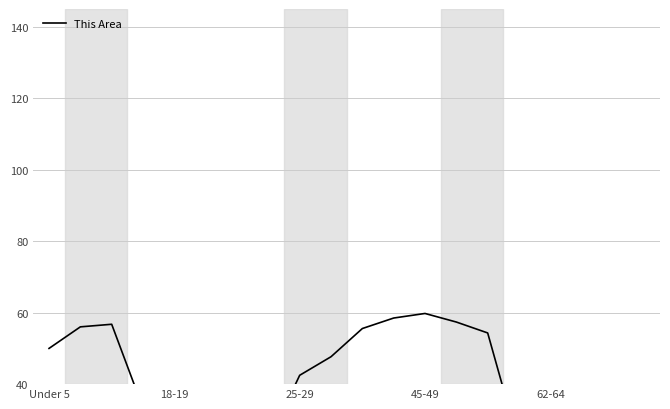

How many lines are shown in the chart?

1